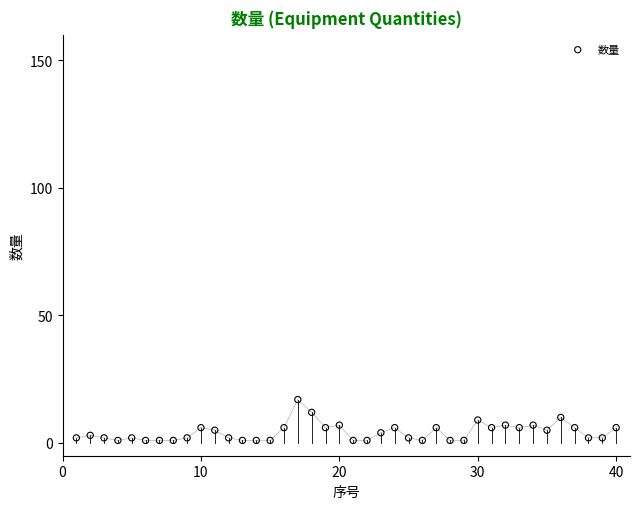

What is the range of Y values (max minus min)?

16